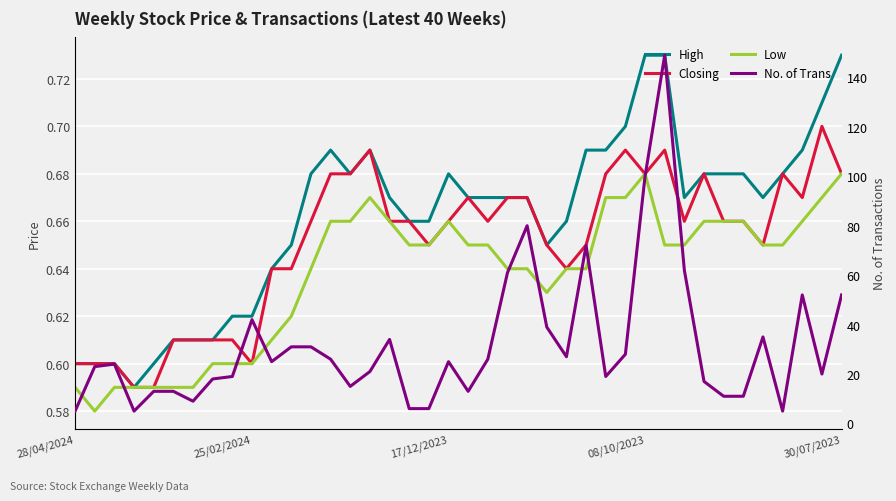

Between 33 and 9, which is larger?

33